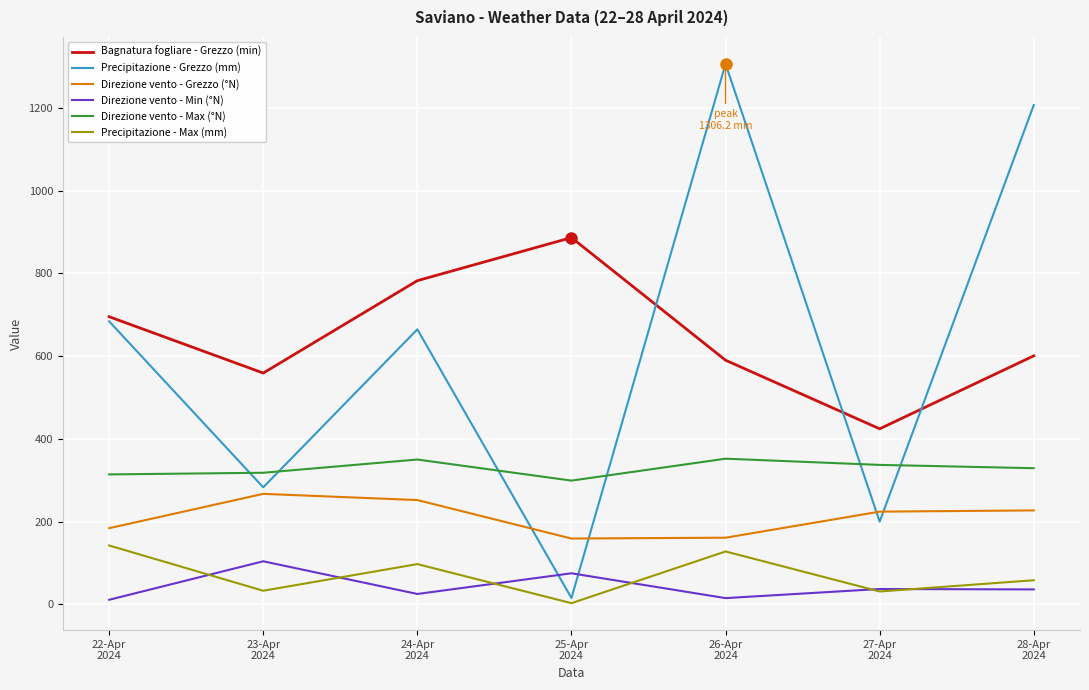

True or false: Precipitazione - Max (mm) and Precipitazione - Grezzo (mm) cross at least once.

False